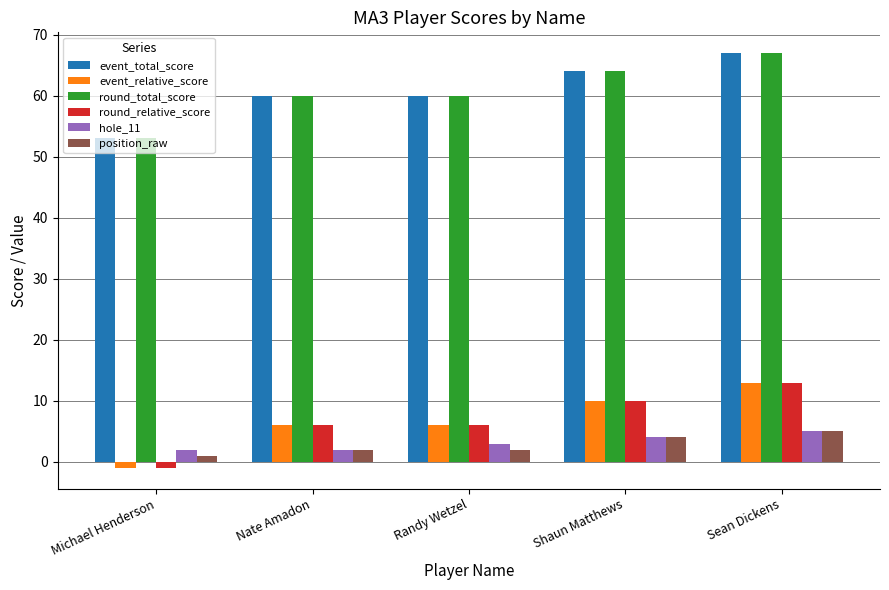

The value of event_total_score at Randy Wetzel is 60. True or false?

True